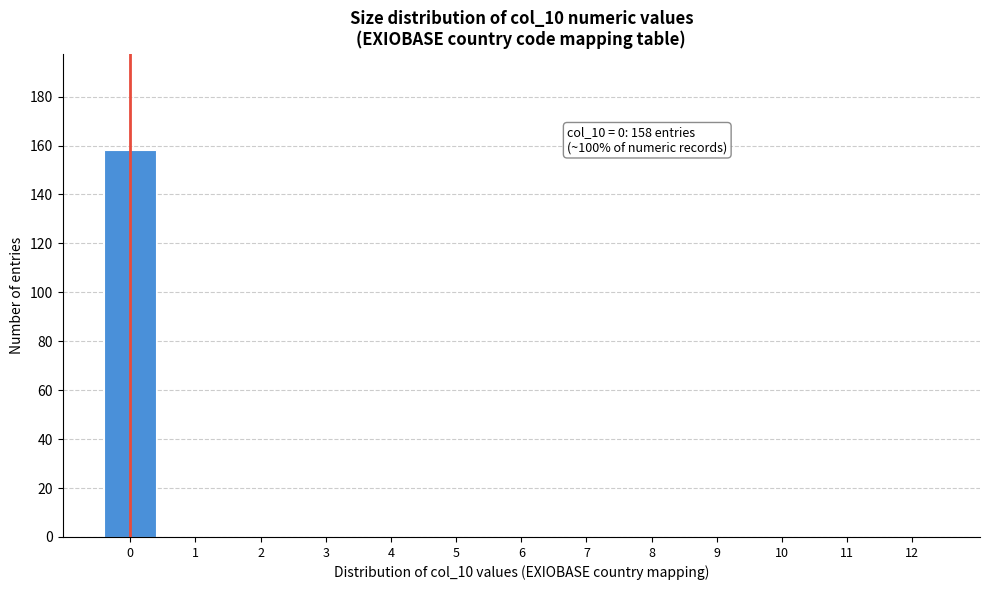

Reading left to right, list all the values displayed in this chart.

0=158	1=0	2=0	3=0	4=0	5=0	6=0	7=0	8=0	9=0	10=0	11=0	12=0